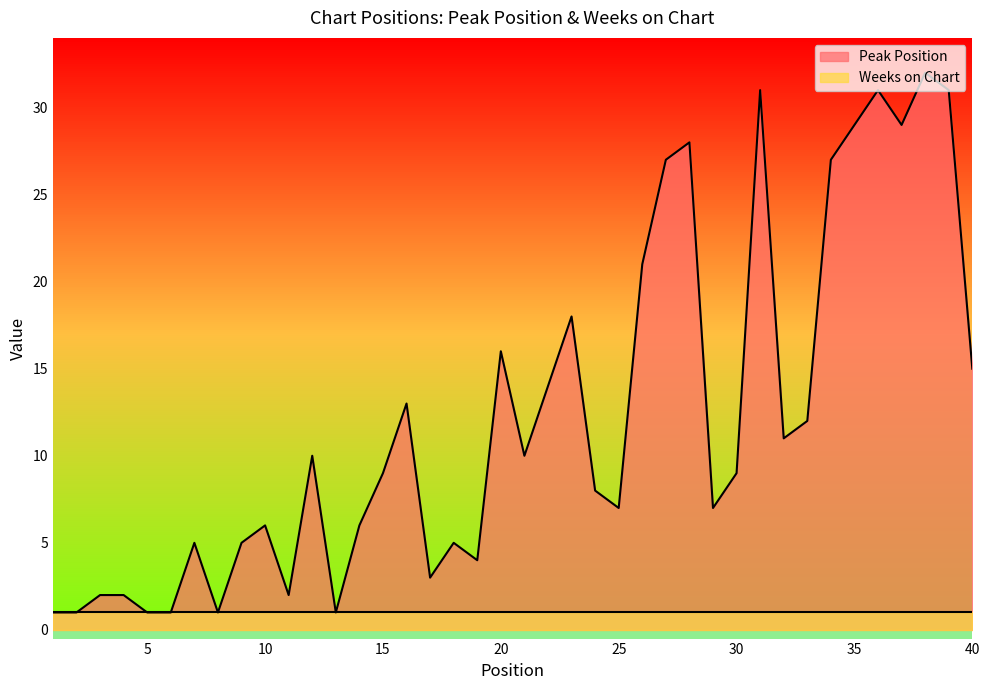

Rank the categories by value from lowest to highest.

1, 2, 5, 6, 8, 13, 3, 4, 11, 17, 19, 7, 9, 18, 10, 14, 25, 29, 24, 15, 30, 12, 21, 32, 33, 16, 22, 40, 20, 23, 26, 27, 34, 28, 35, 37, 31, 36, 39, 38